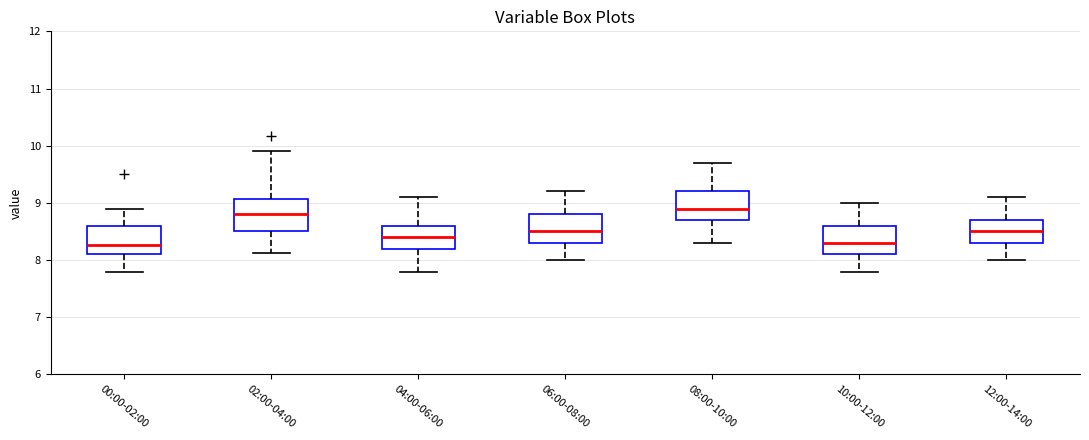

Reading left to right, transcribe this box plot: for each box, give where its median line is, the range the box spans, and where its two whiskers end, as read against the y-axis. The values are not printed on the chart, so give them approximately, as read against the axis.

00:00-02:00: median 8.3, box 8.1 to 8.6, whiskers 7.8 to 8.9
02:00-04:00: median 8.8, box 8.5 to 9.1, whiskers 8.1 to 9.9
04:00-06:00: median 8.4, box 8.2 to 8.6, whiskers 7.8 to 9.1
06:00-08:00: median 8.5, box 8.3 to 8.8, whiskers 8.0 to 9.2
08:00-10:00: median 8.9, box 8.7 to 9.2, whiskers 8.3 to 9.7
10:00-12:00: median 8.3, box 8.1 to 8.6, whiskers 7.8 to 9.0
12:00-14:00: median 8.5, box 8.3 to 8.7, whiskers 8.0 to 9.1